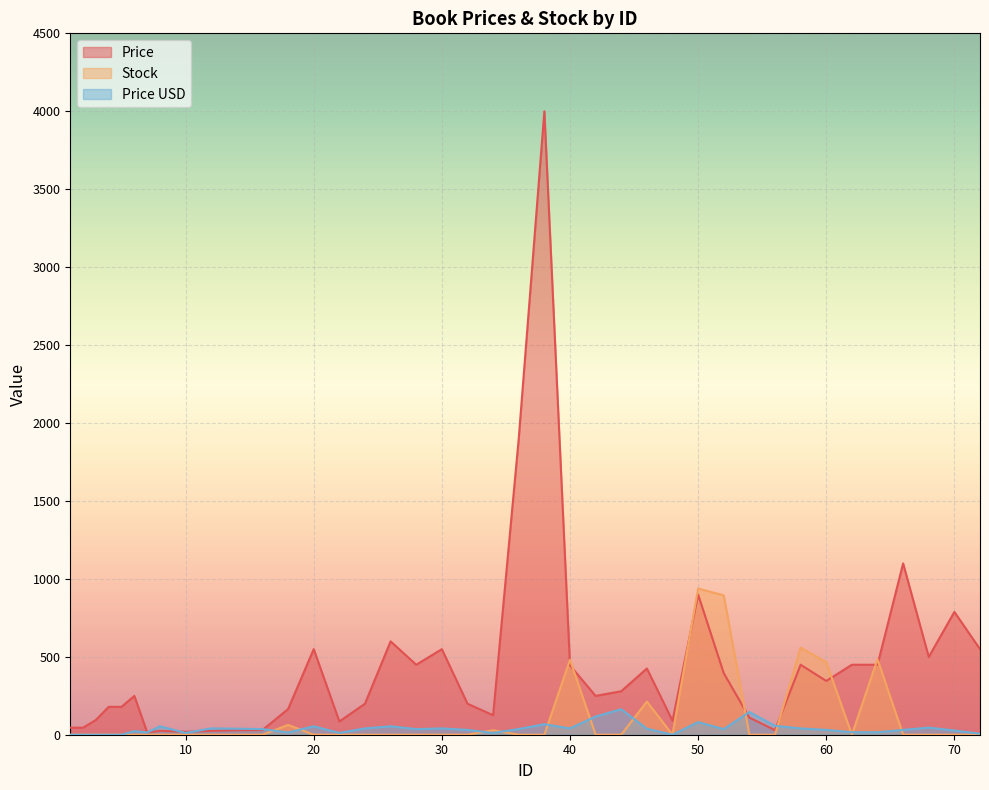

True or false: Stock has more than 2 interior local peaks.

True